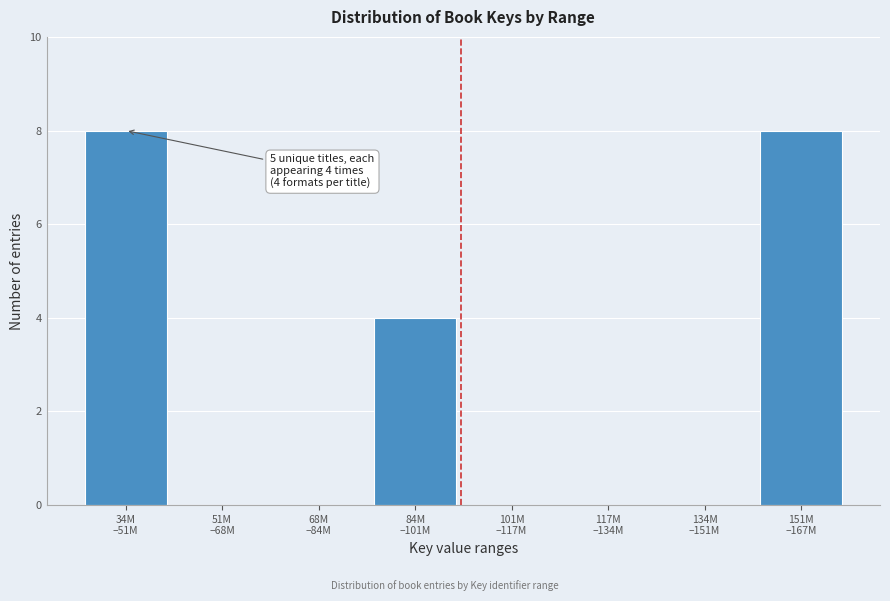

What is the sum of all values?

20